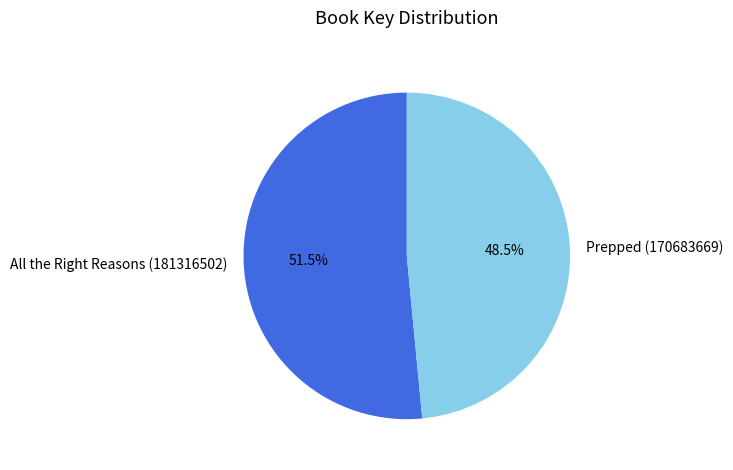

Is it true that Prepped (170683669) is 58% of the pie?

False